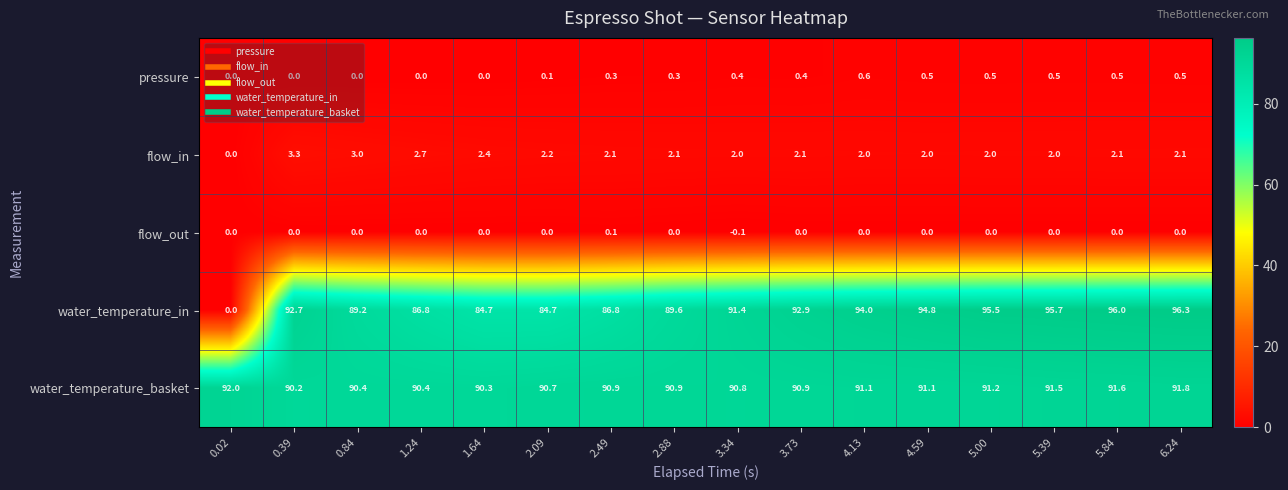

At which category is the sum across all series the highest?

6.24